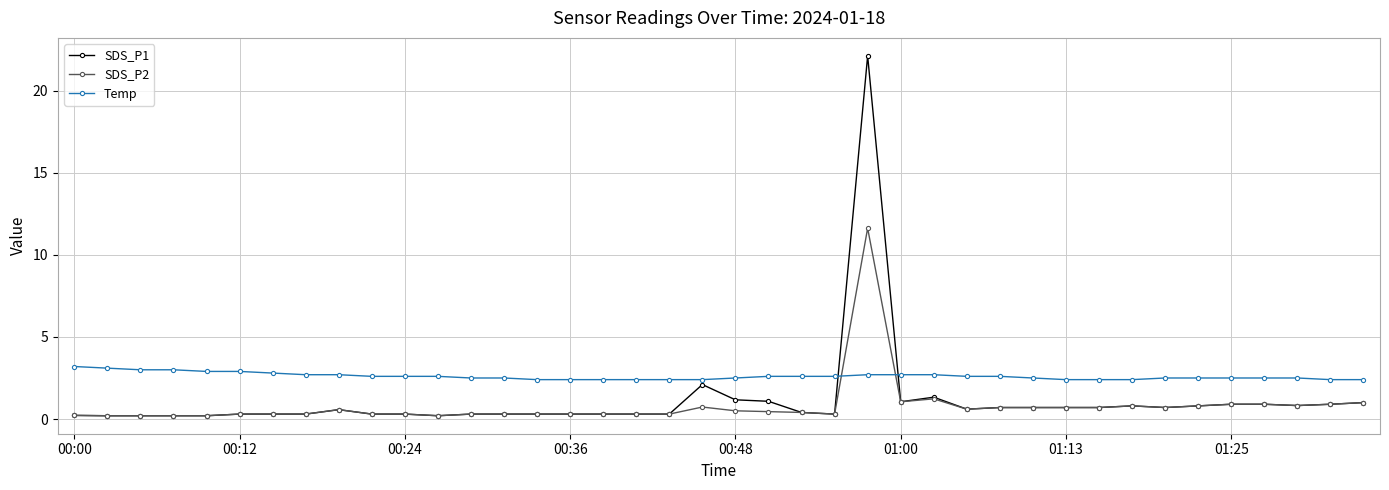

What is the value of the Temp point at the 35th from the left?

2.5